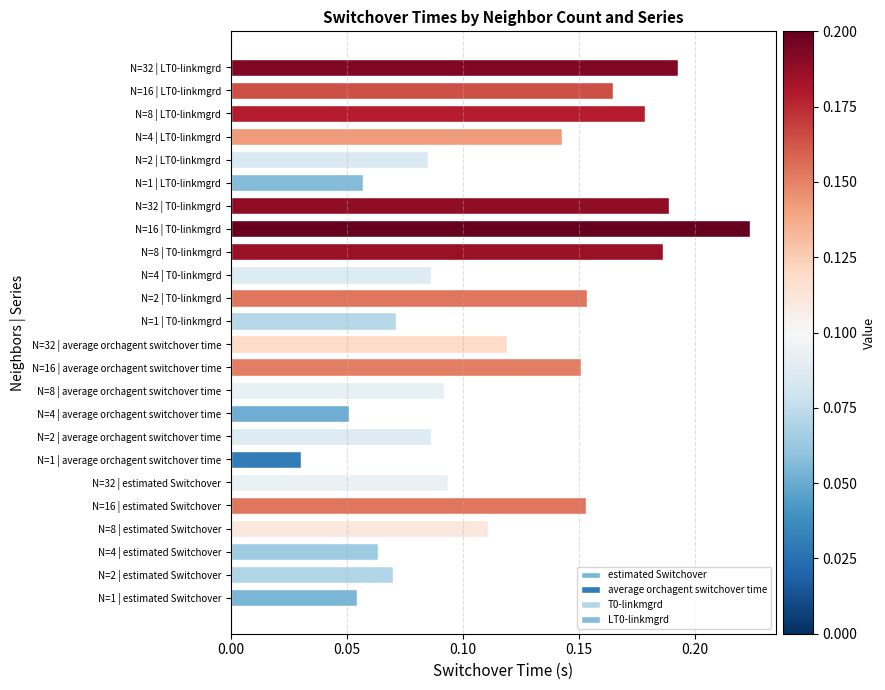

What are all the series names shown in the legend?

estimated Switchover, average orchagent switchover time, T0-linkmgrd, LT0-linkmgrd